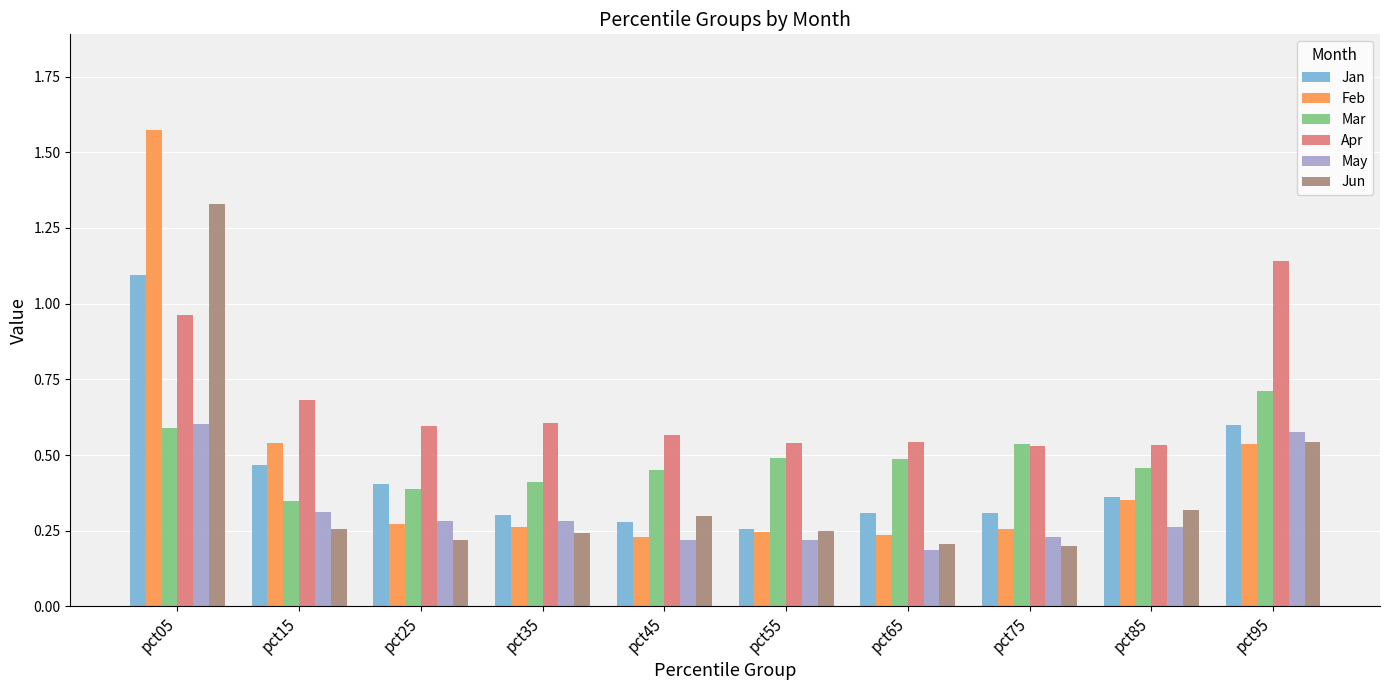

Is it true that May equals 0.4 at pct05?

False